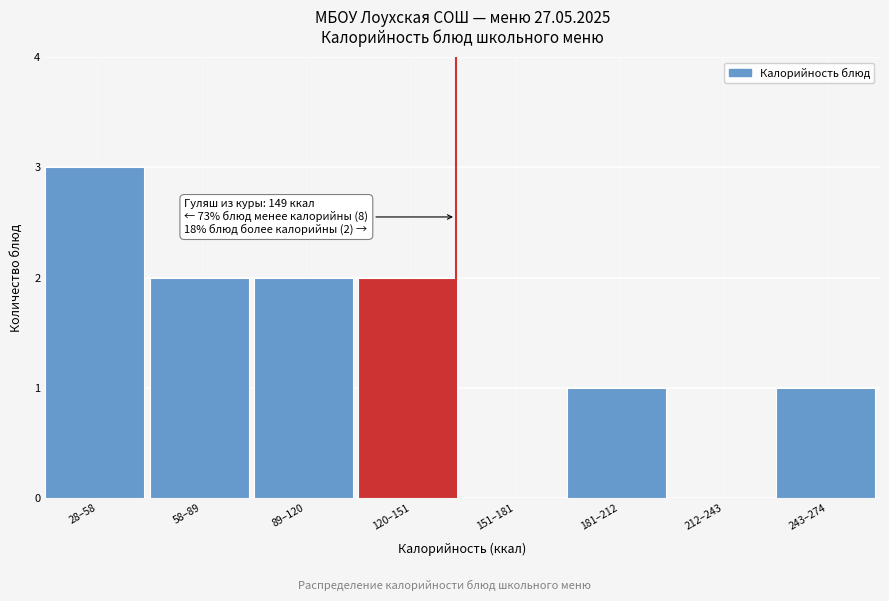

Reading left to right, what are all the values shown in this chart?

28–58=3	58–89=2	89–120=2	120–151=2	151–181=0	181–212=1	212–243=0	243–274=1